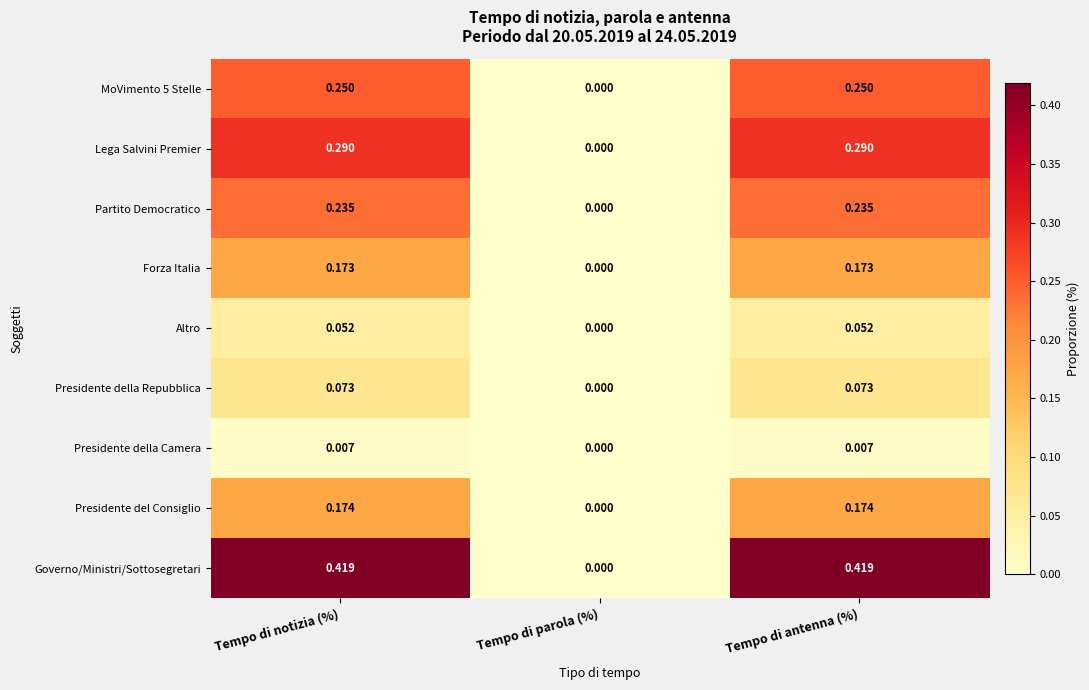

Which series has the largest total across all categories?

Governo/Ministri/Sottosegretari